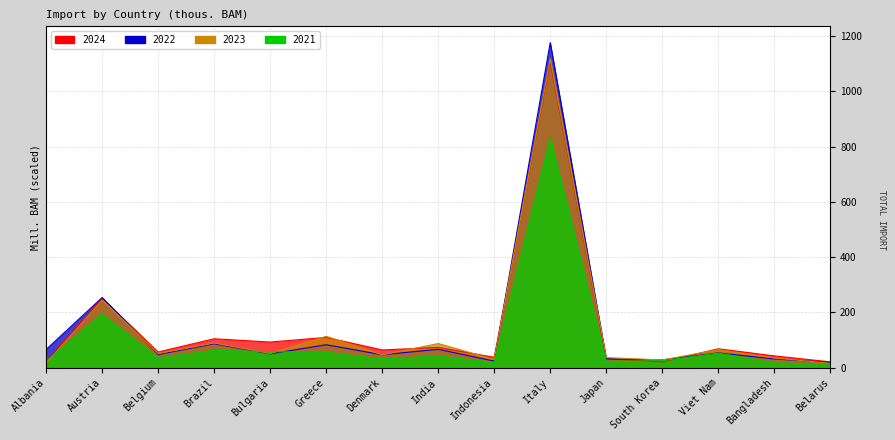

Where do 2024 and 2022 first cross each other?

Austria and Belgium